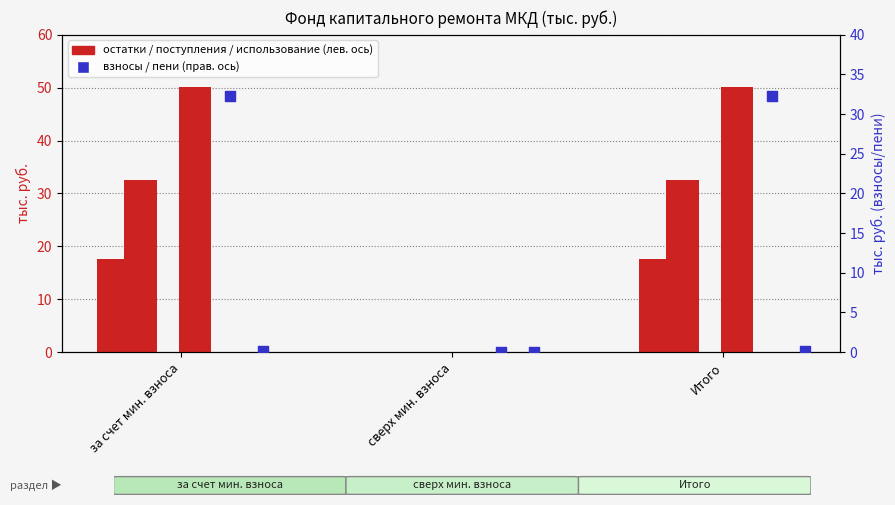

At which category is the sum across all series the highest?

за счет мин. взноса